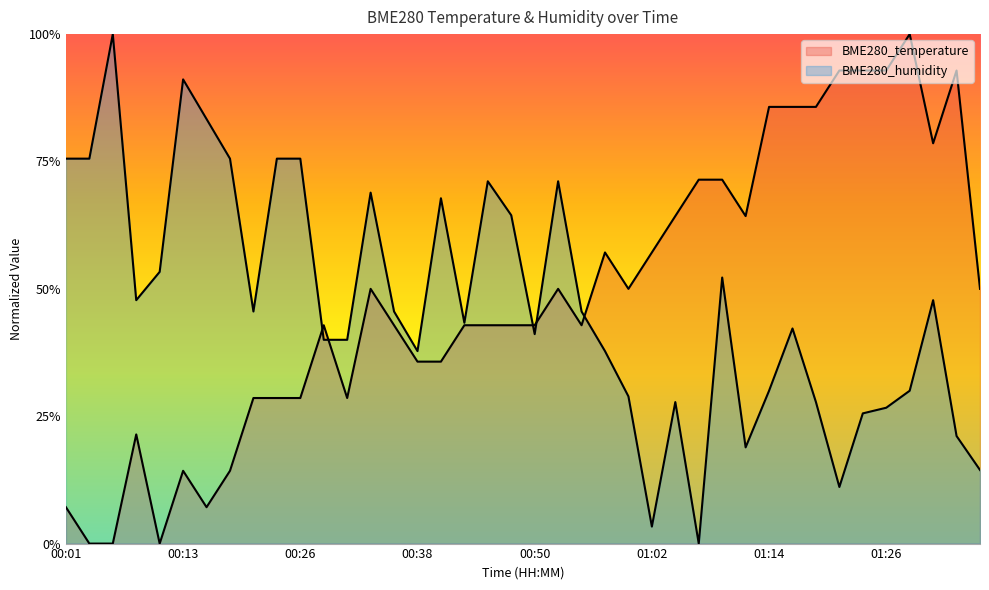

True or false: BME280_temperature has a value of 0.4 at 00:38.

True